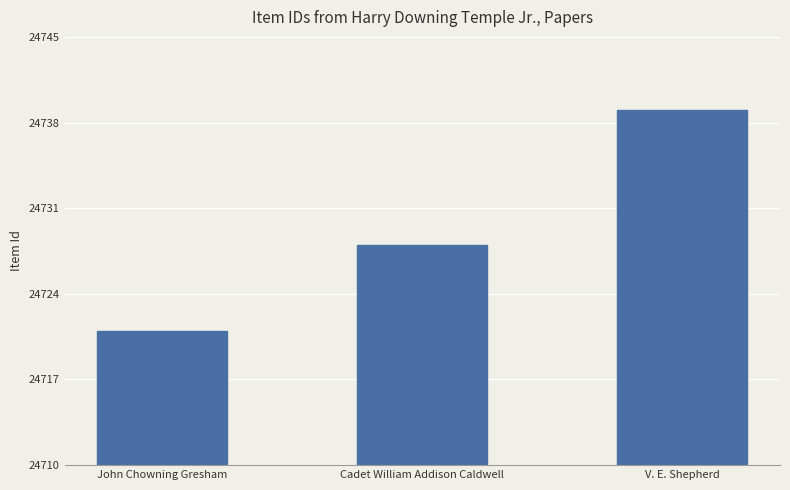

At which label is the value closest to 24730?

Cadet William Addison Caldwell